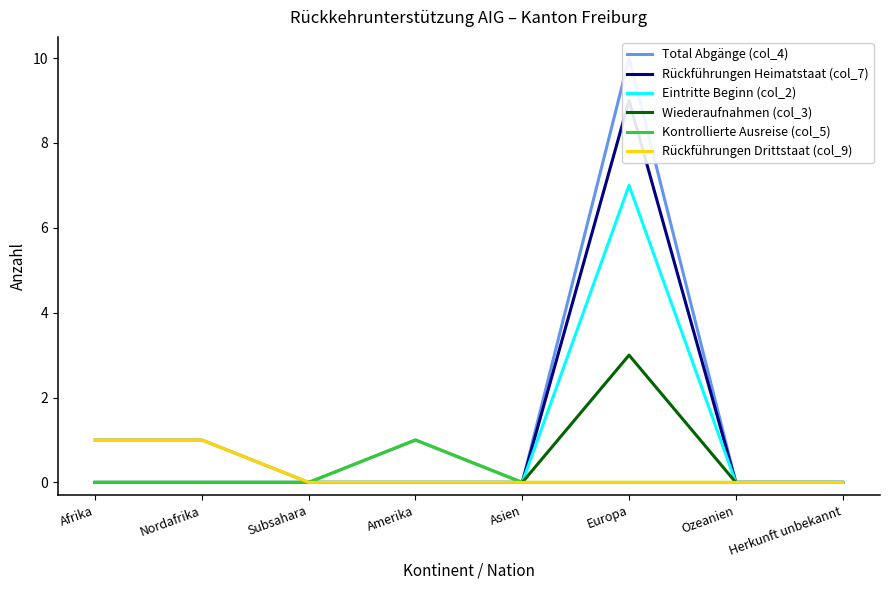

Count the Total Abgänge (col_4) values in the range 0 to 1.

7